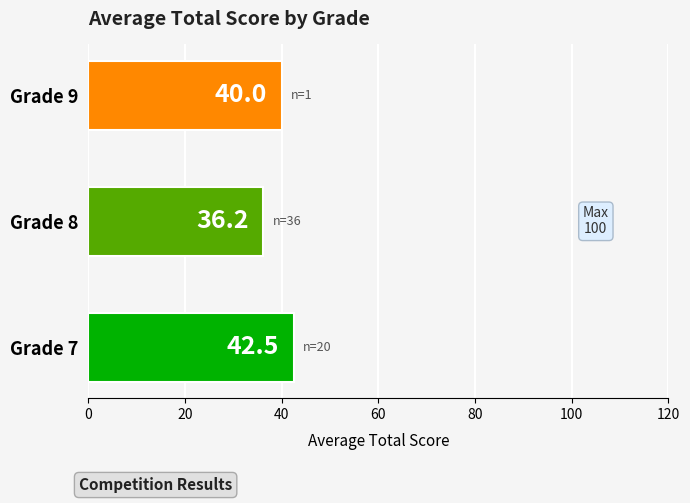

Does the chart contain any negative values?

No